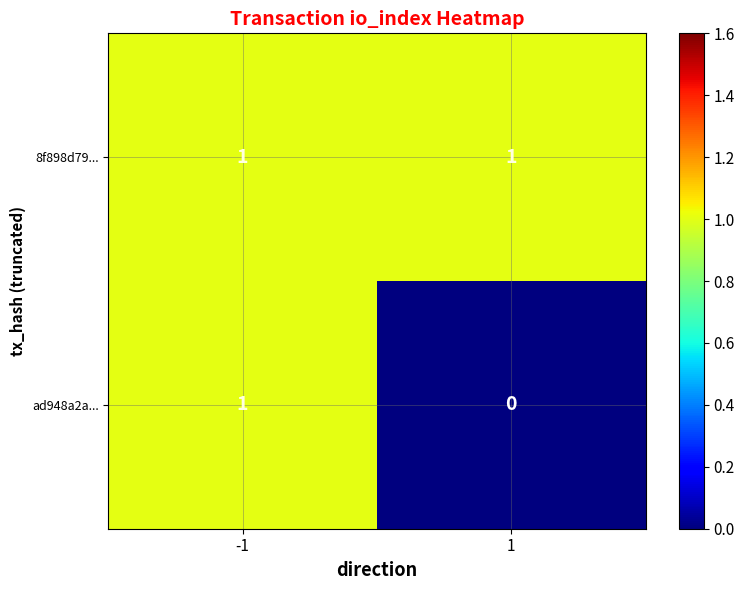

List the series in order of their overall mean, lowest first.

ad948a2a..., 8f898d79...